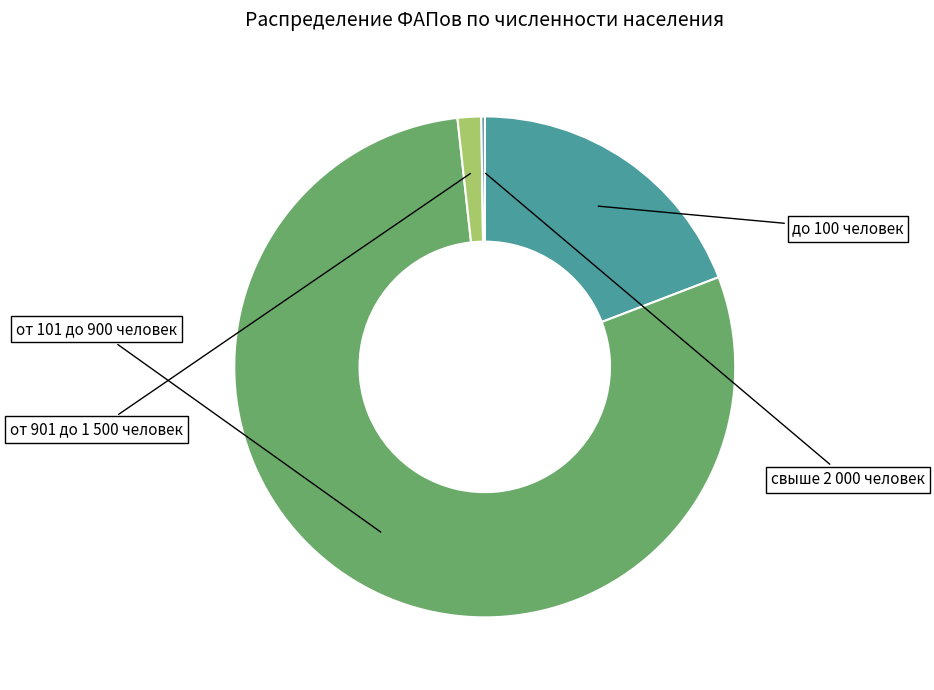

To the nearest percent, what is the combined percentage of от 101 до 900 человек and от 901 до 1 500 человек?

81%